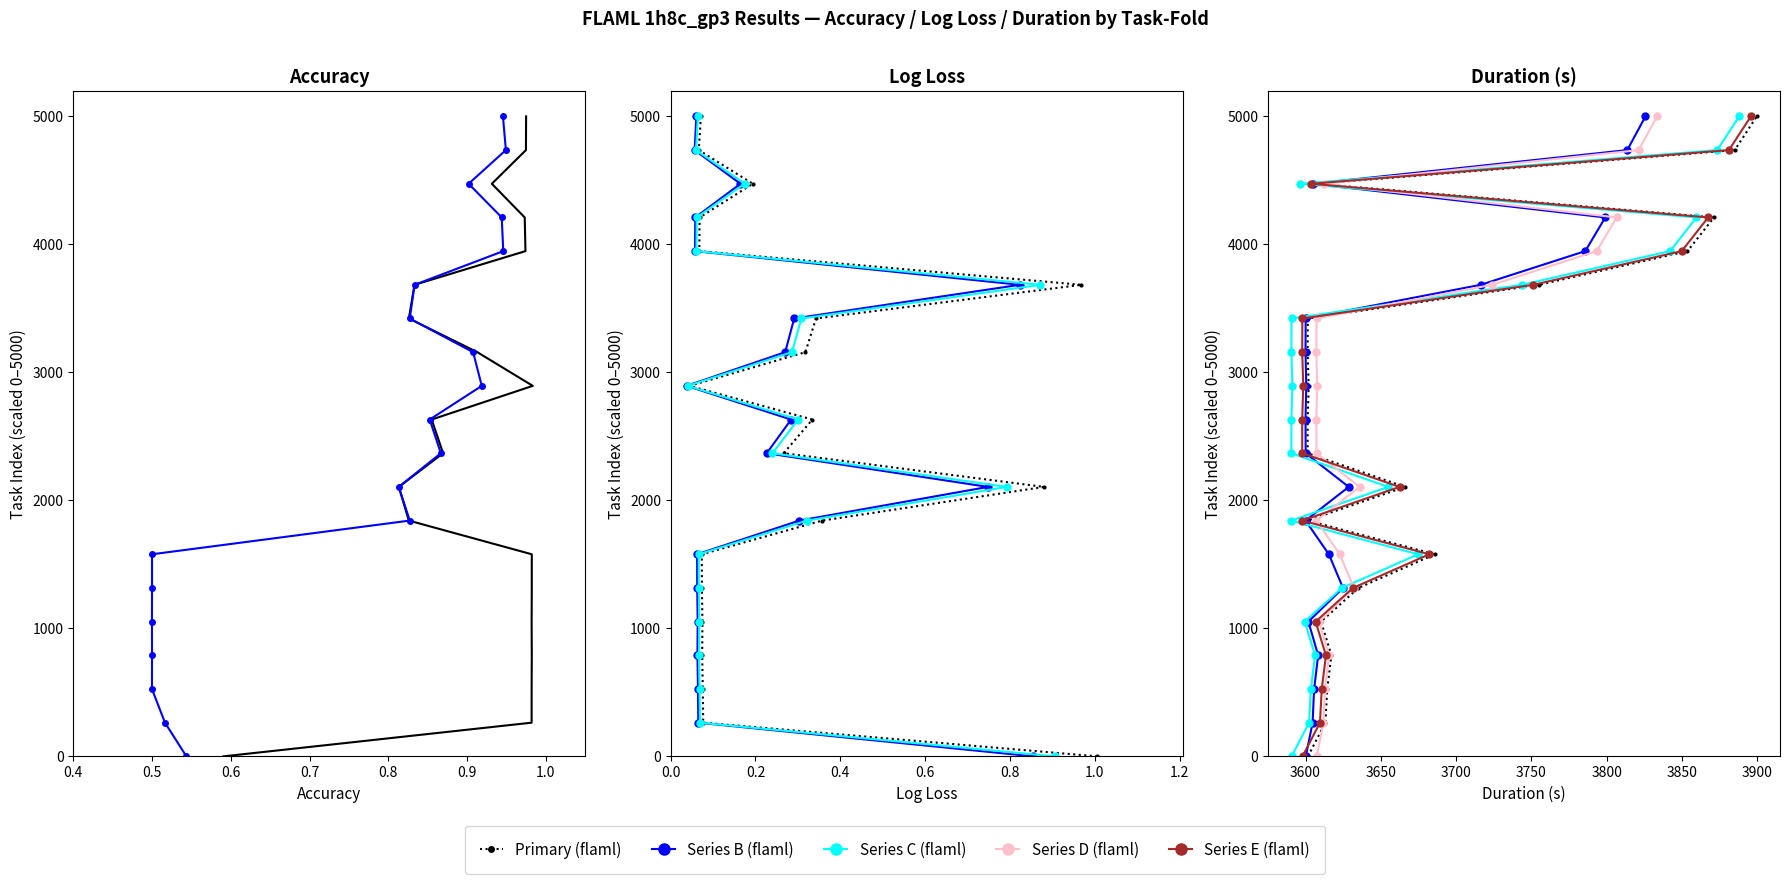

True or false: flaml_balacc and flaml_training_duration cross at least once.

False